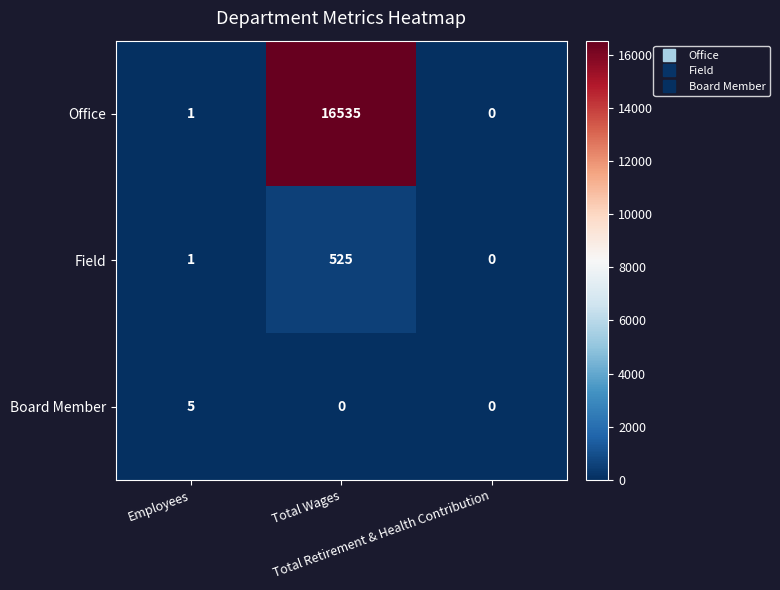

What is the maximum value for Office?

16535